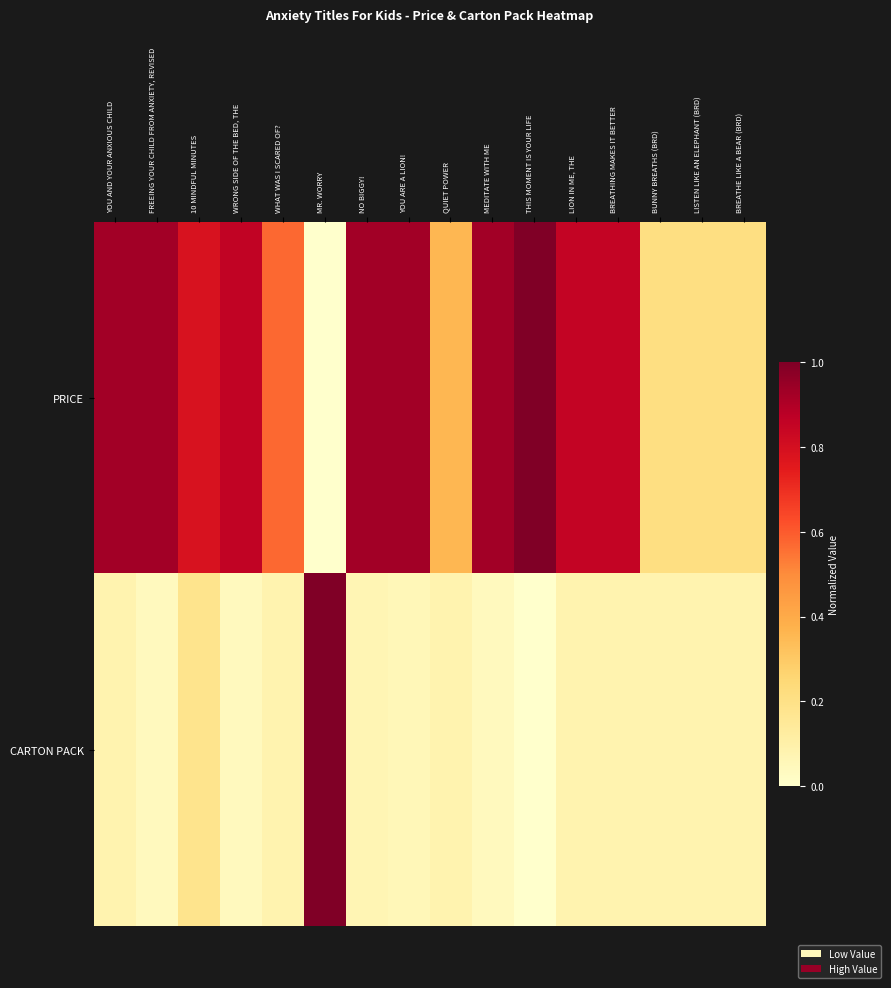

Count the number of data series in this chart.

2